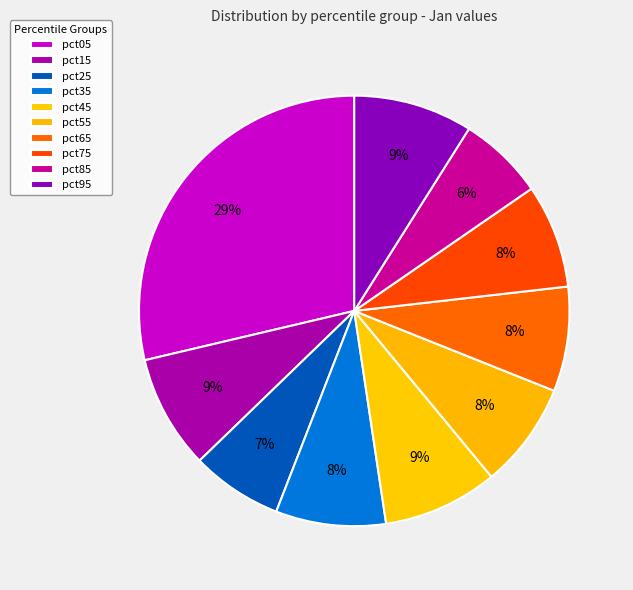

The pct05 slice represents 29% of the pie. True or false?

True